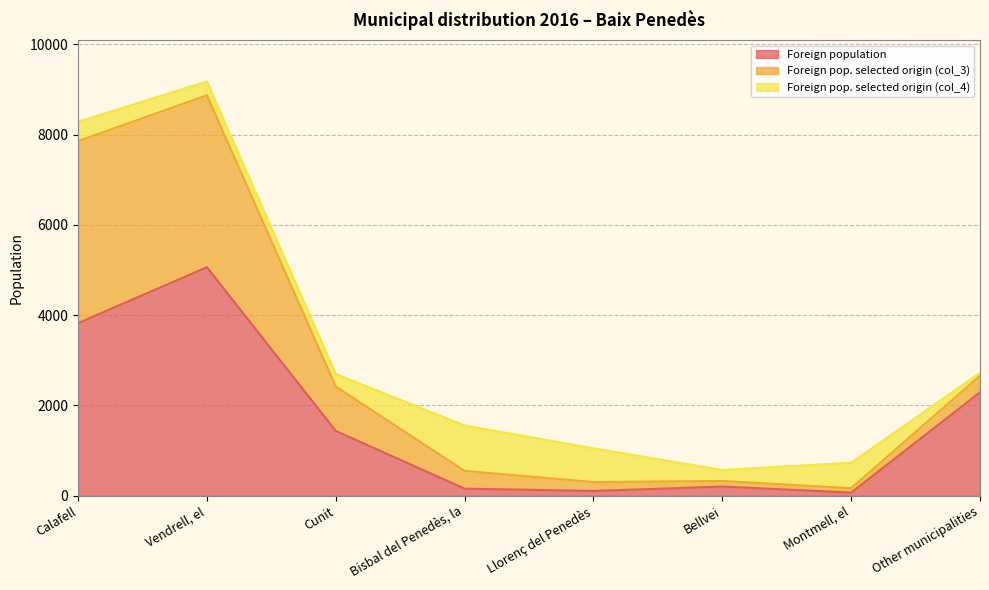

At which label does Foreign population reach its peak?

Vendrell, el